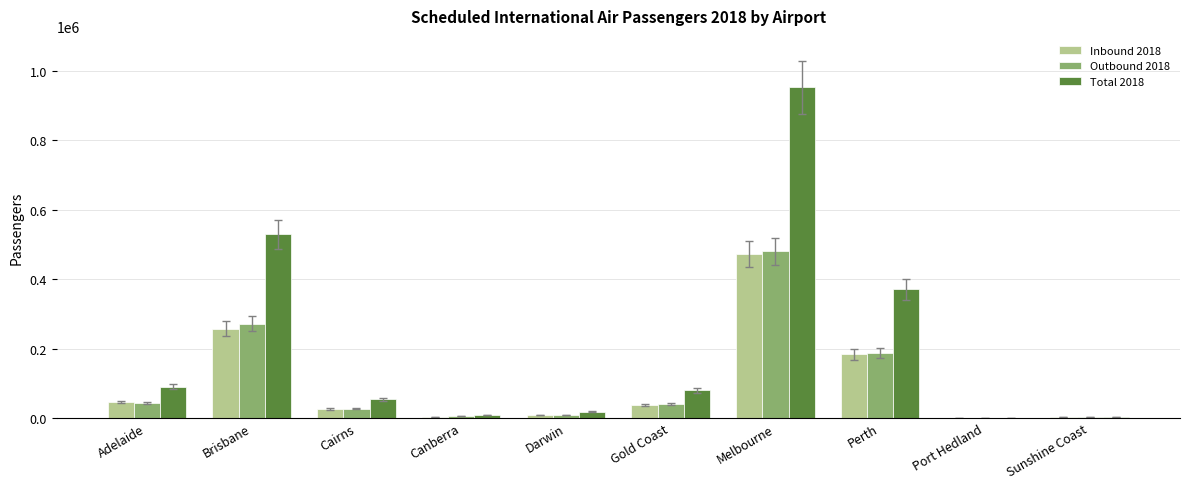

What is the difference between the Outbound 2018 values at Brisbane and Gold Coast?

230629